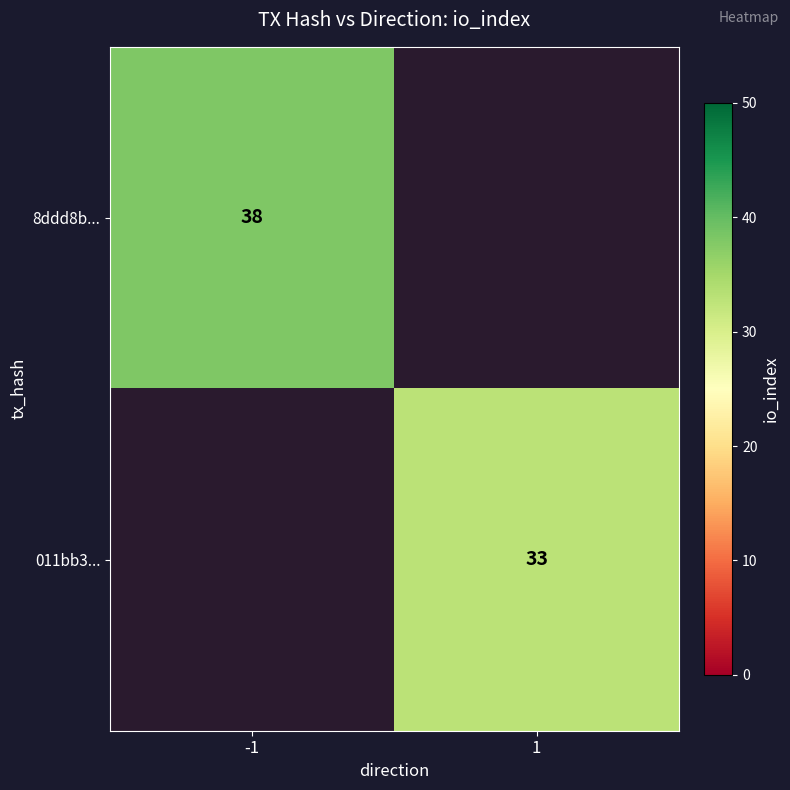

Between 1 and -1, which is larger?

-1